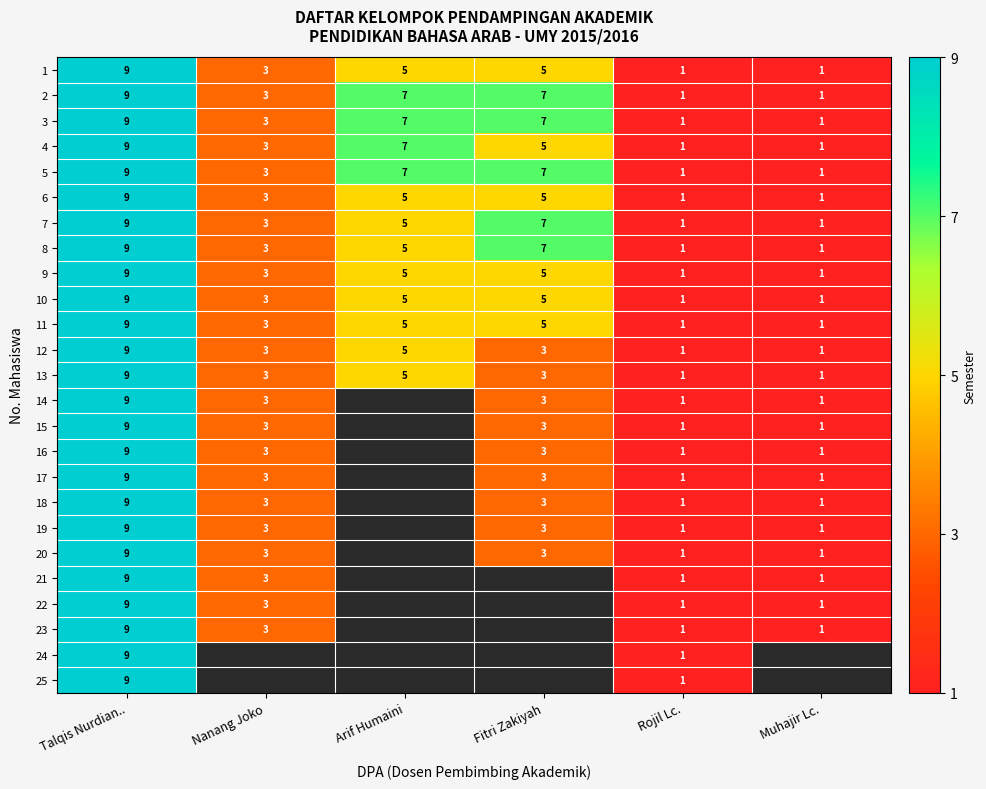

List the series in order of their peak value, highest first.

1, 2, 3, 4, 5, 6, 7, 8, 9, 10, 11, 12, 13, 14, 15, 16, 17, 18, 19, 20, 21, 22, 23, 24, 25